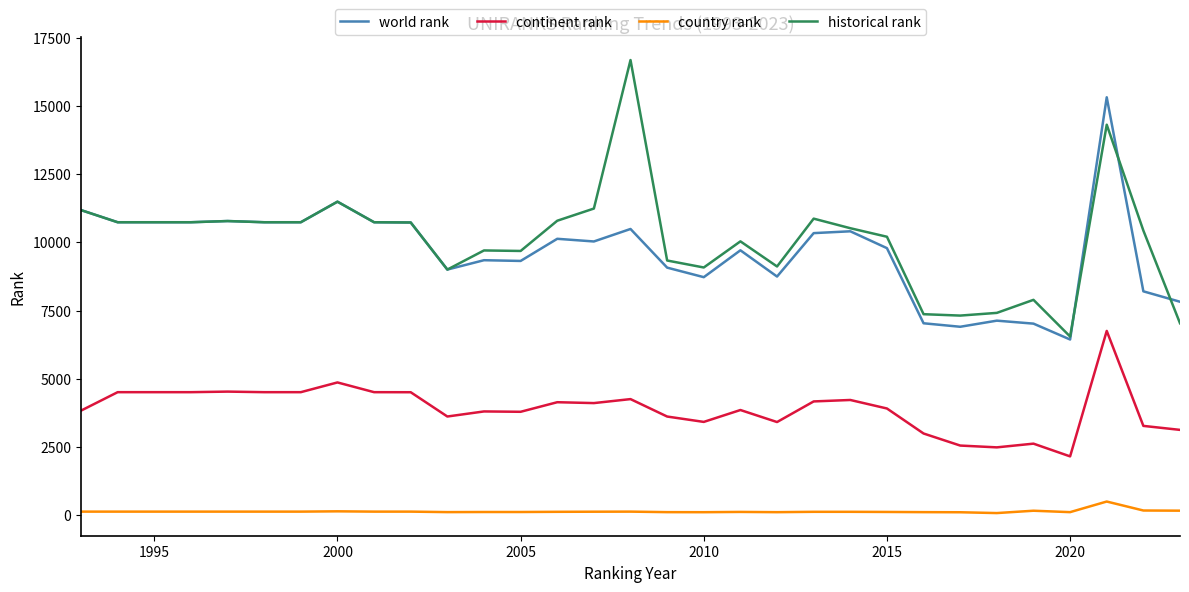

What is the maximum value shown in the chart?

16687